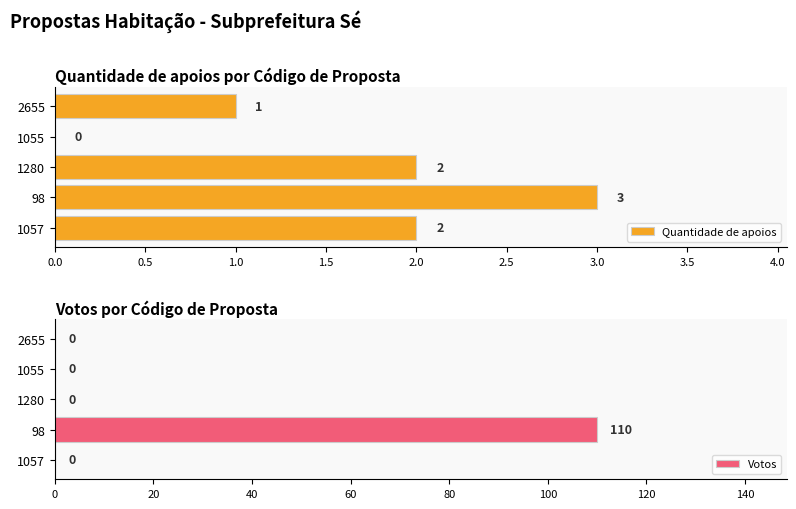

Which series has the largest total across all categories?

Votos